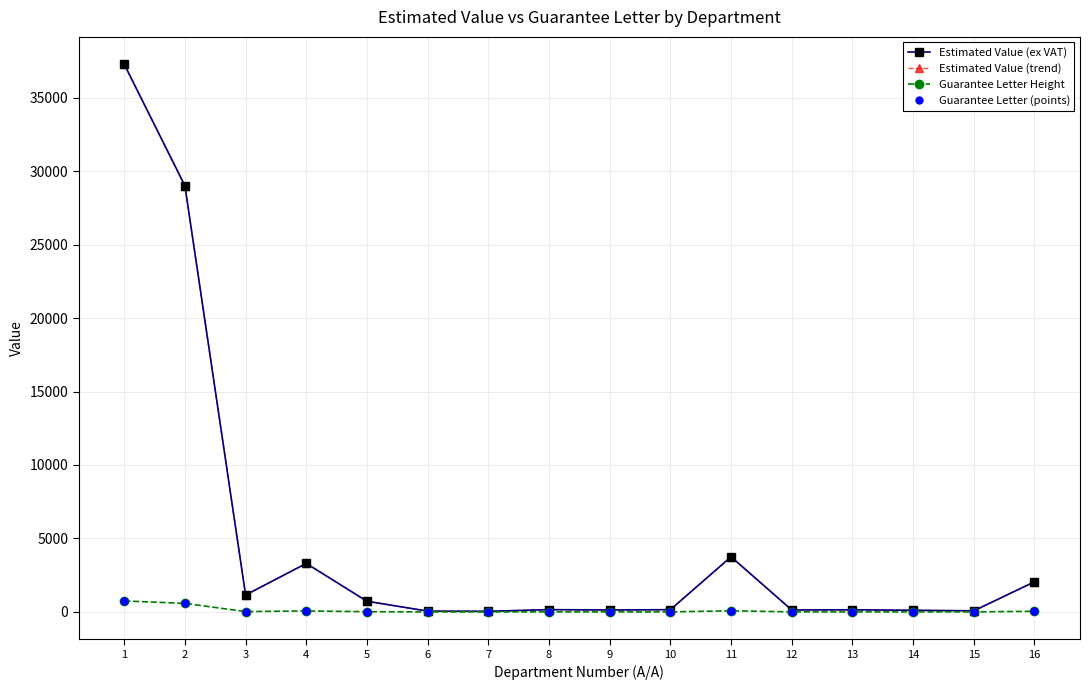

True or false: Guarantee Letter (points) has more than 1 points higher than both neighbors.

True